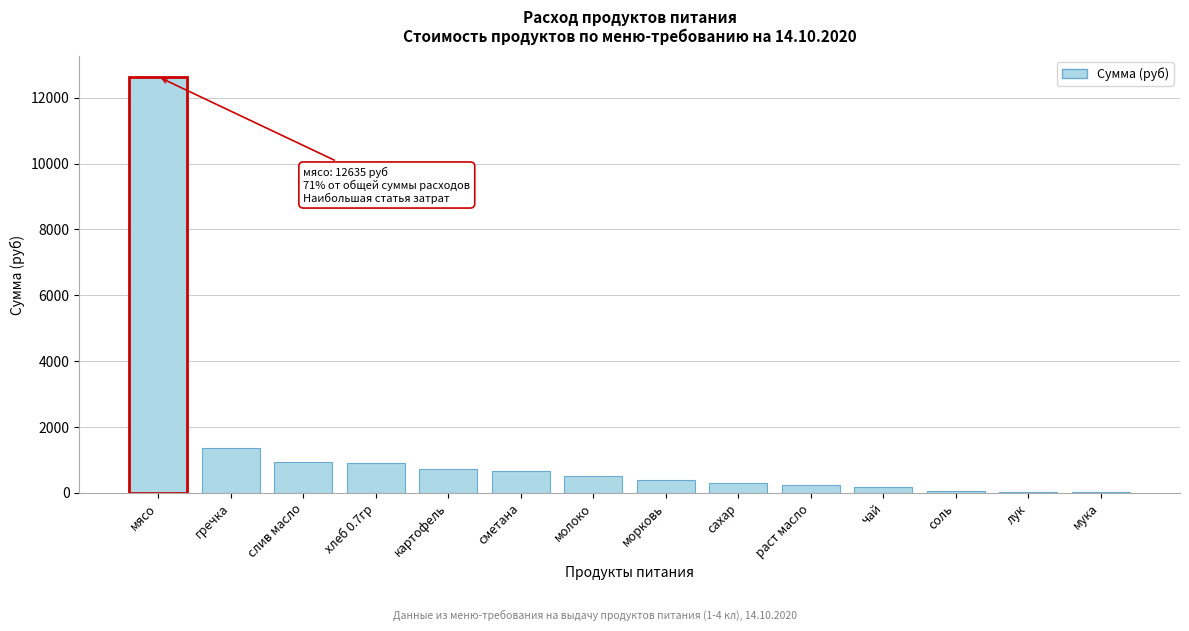

Where is the data nearest to the value 6330?

гречка